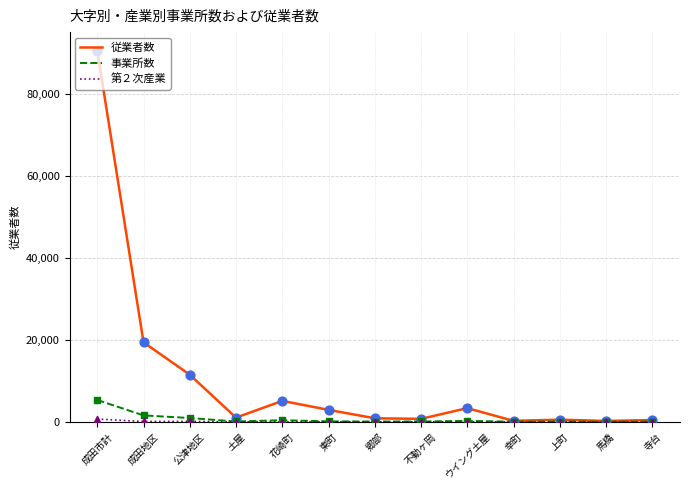

Which series has the largest total across all categories?

従業者数